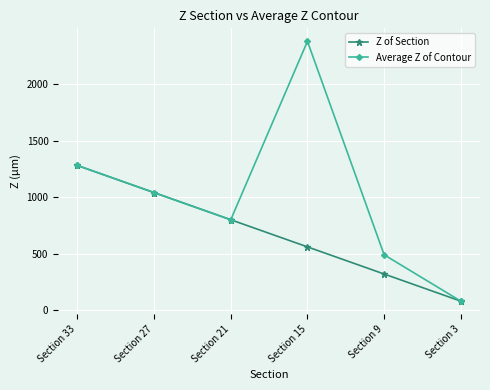

Does the chart display data point markers on the line(s)?

Yes